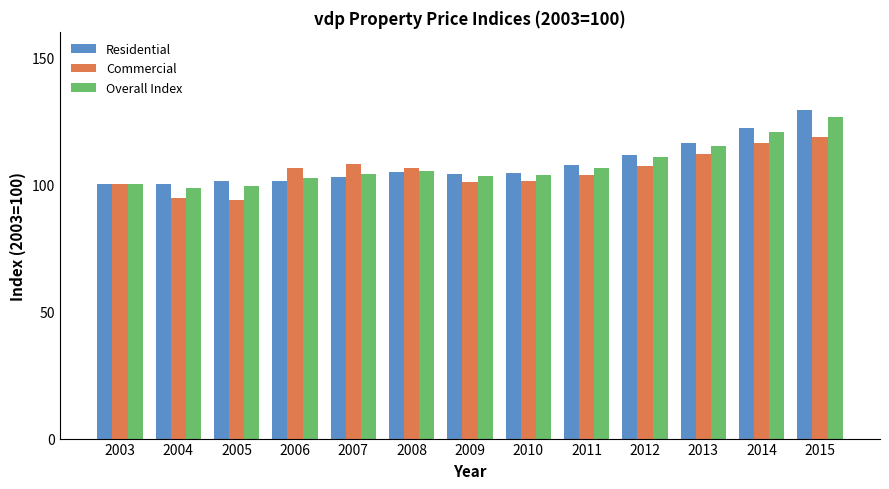

At how many categories does at least one series exceed 109?

4